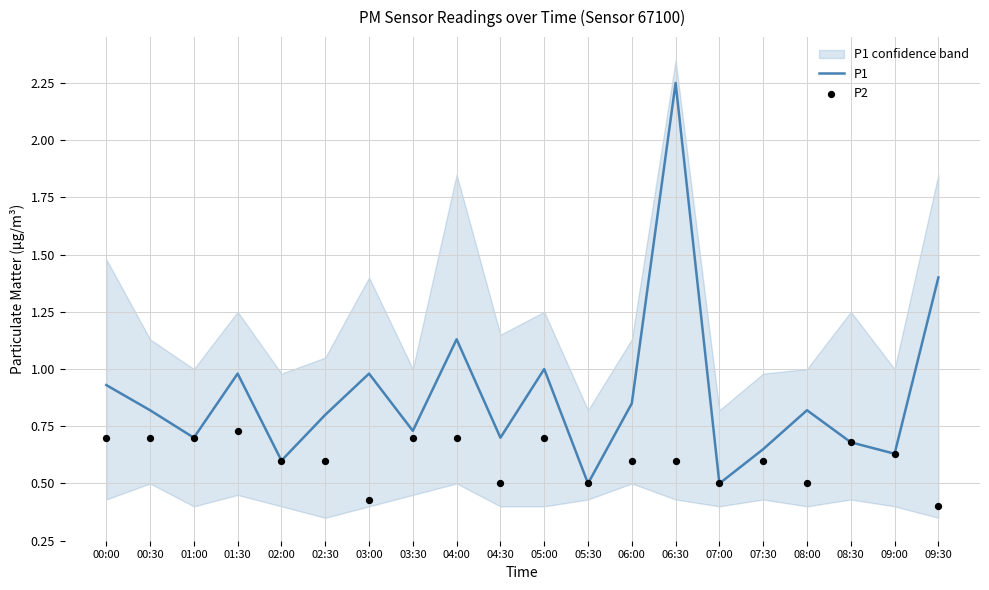

Which series reaches the maximum Y coordinate?

P1